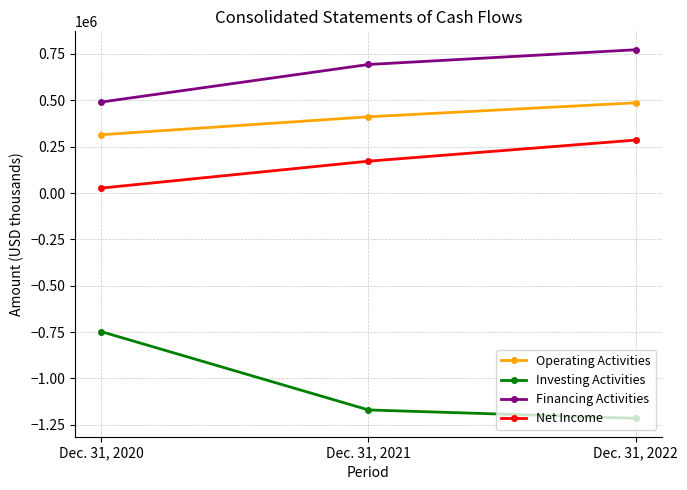

Which series has the largest range (max minus min)?

Investing Activities